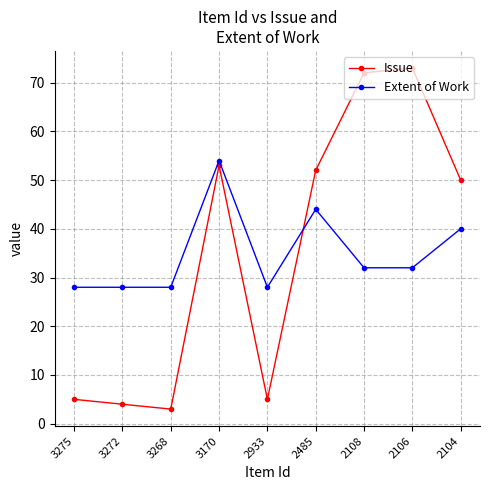

Count the number of categories in the chart.

9